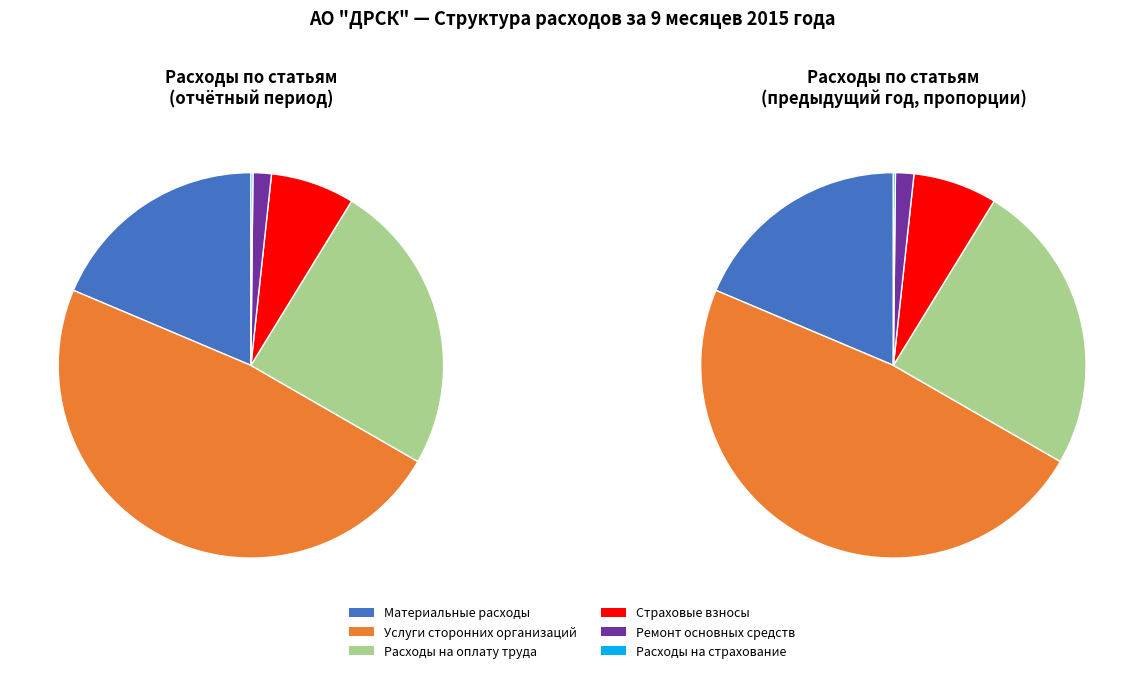

Count the number of slices in the pie.

6